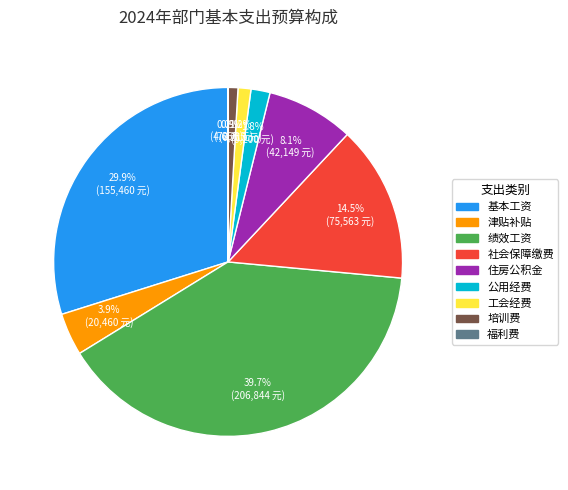

Which slice is the largest?

绩效工资